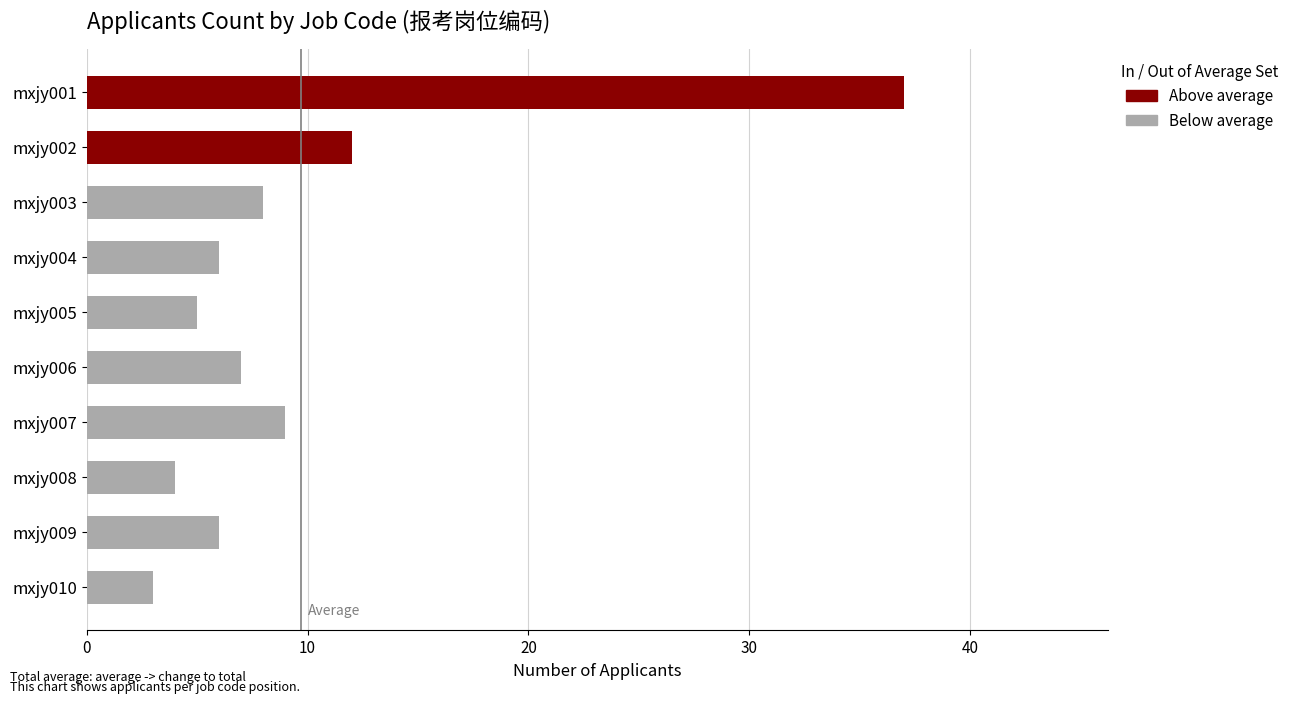

Count the number of data series in this chart.

1